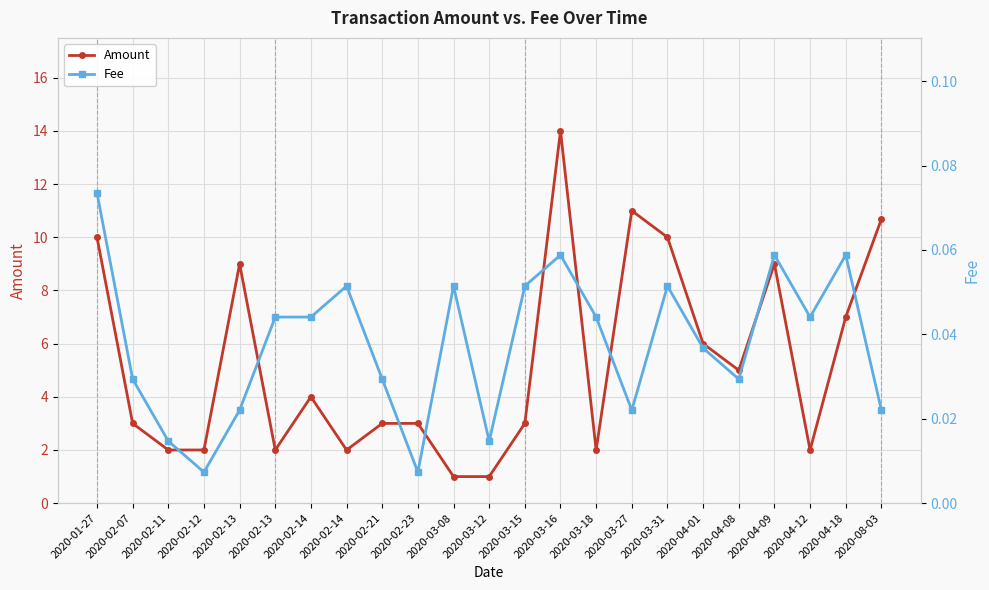

What is the label of the 19th point from the left?

2020-04-08